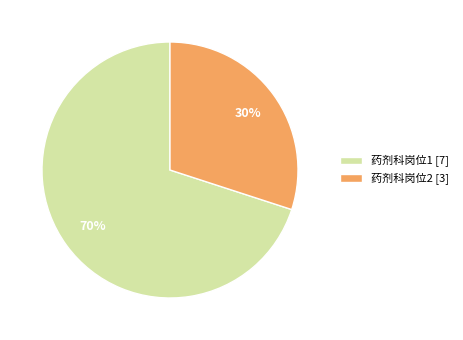

Is 药剂科岗位2 the majority of the pie?

No